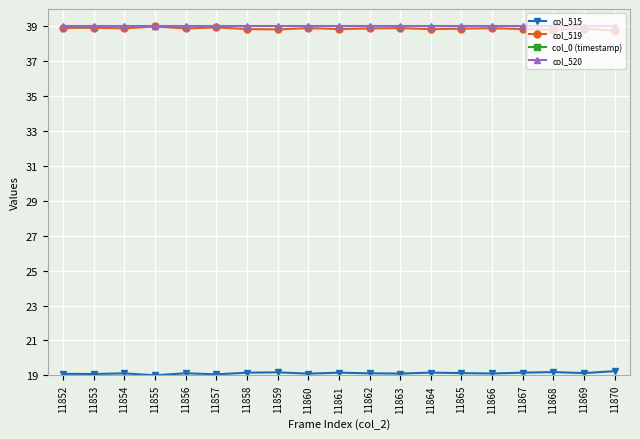

Which has a higher value, 11860 or 11855?

11860